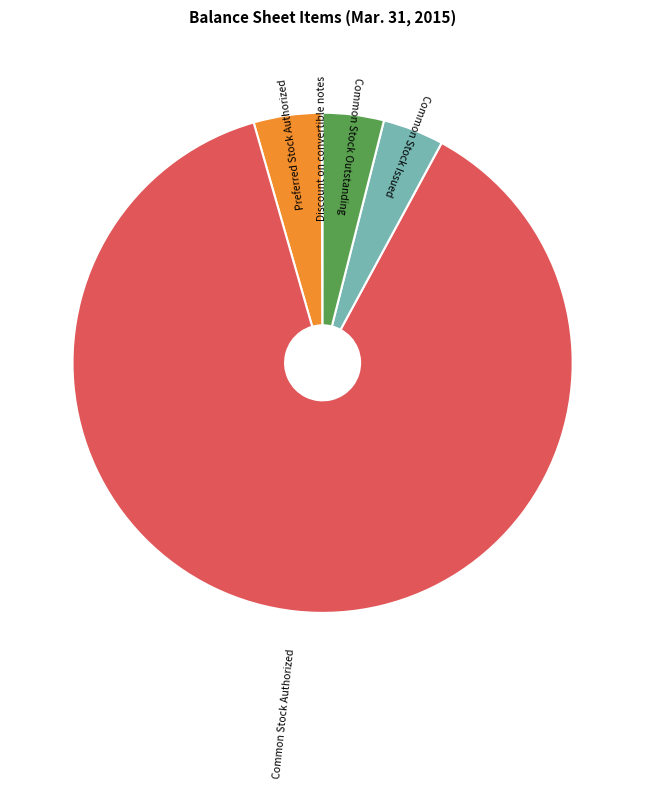

What is the largest slice in the pie chart?

Common Stock Authorized